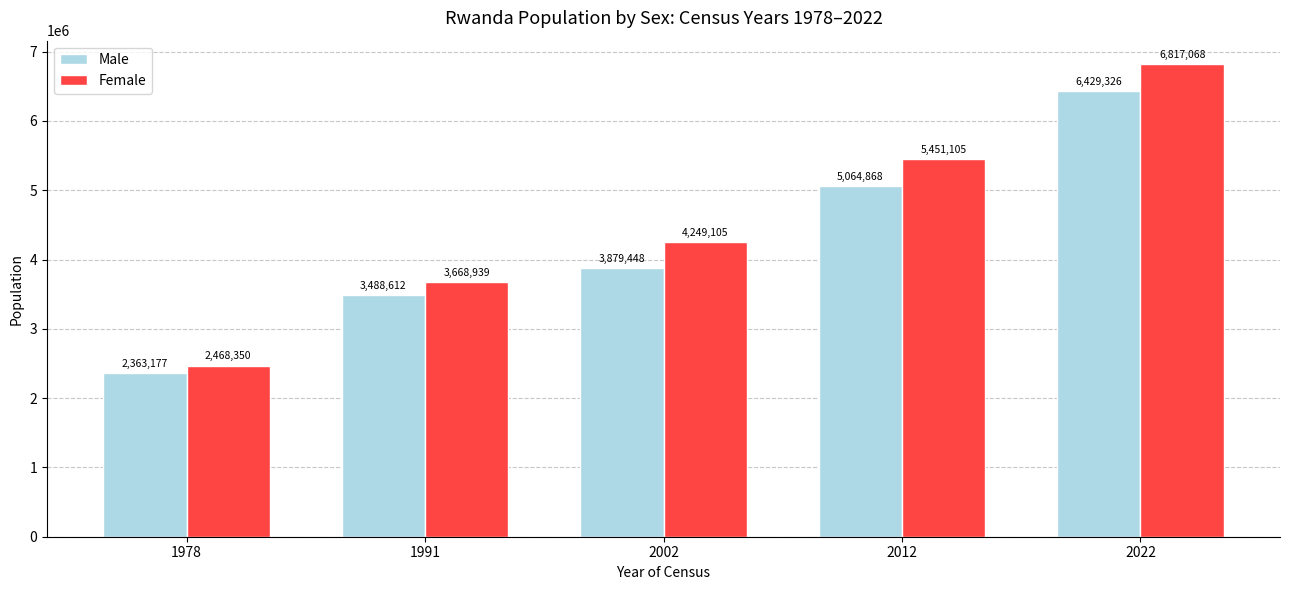

List the labels in order of Female value, largest first.

2022, 2012, 2002, 1991, 1978